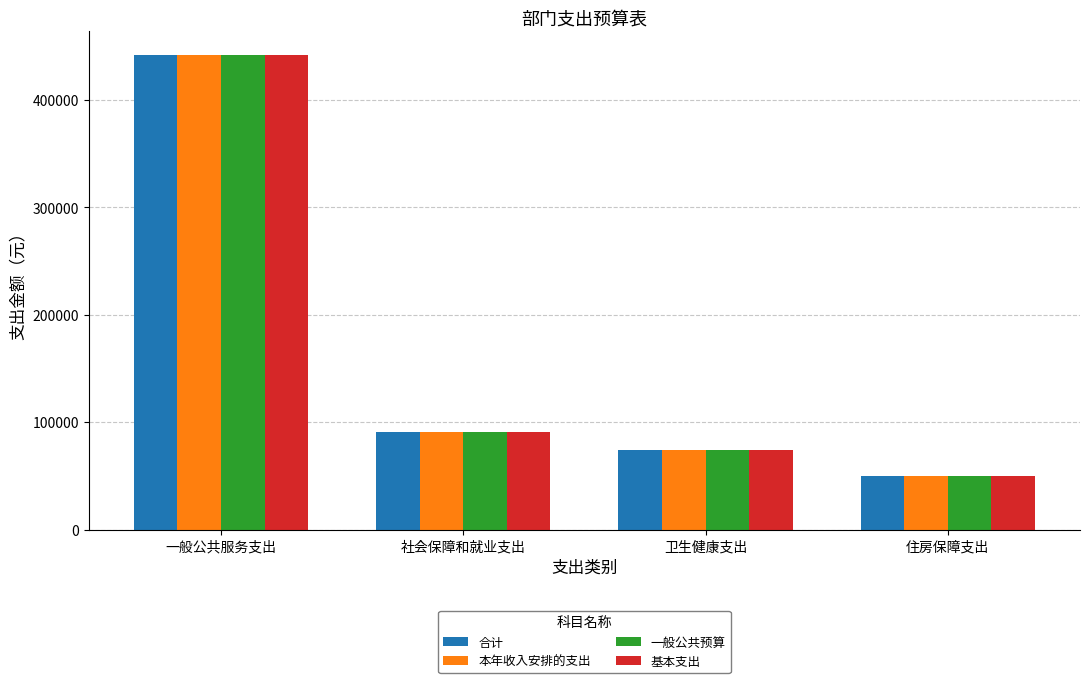

What are all the series names shown in the legend?

合计, 本年收入安排的支出, 一般公共预算, 基本支出